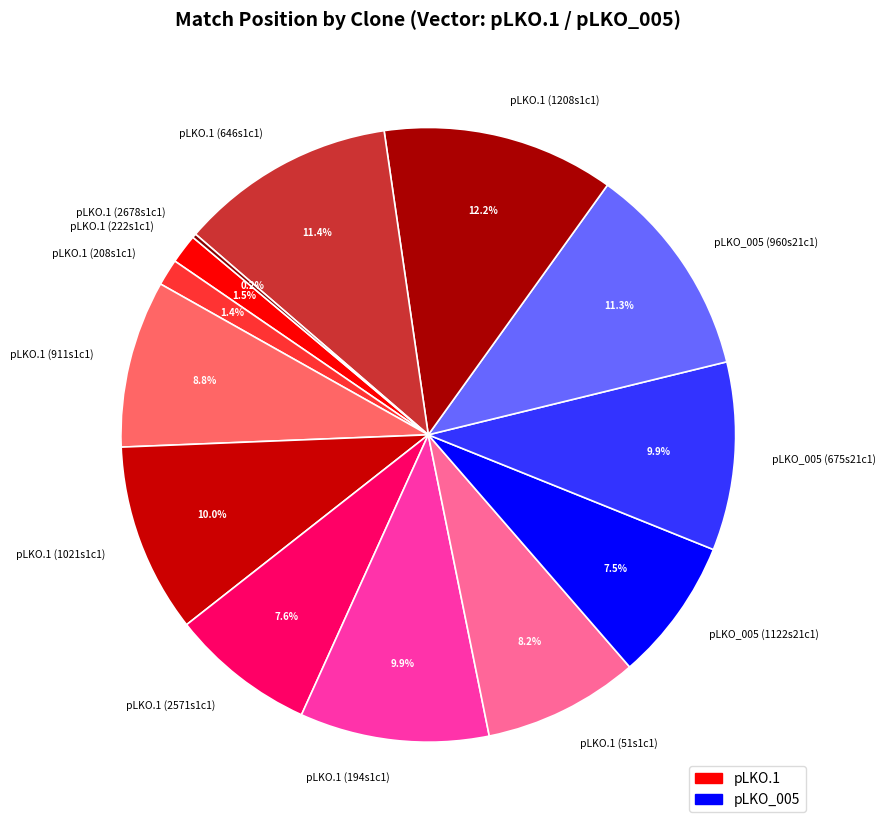

Does pLKO.1 (51s1c1) represent more than half of the total?

No